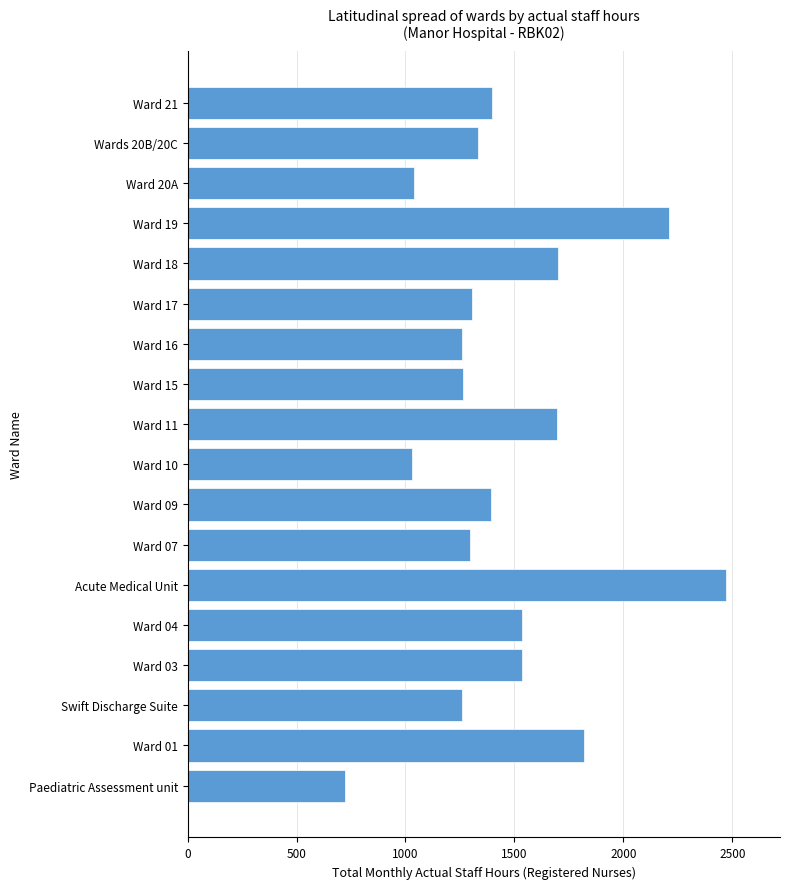

How many values exceed 1391?

9